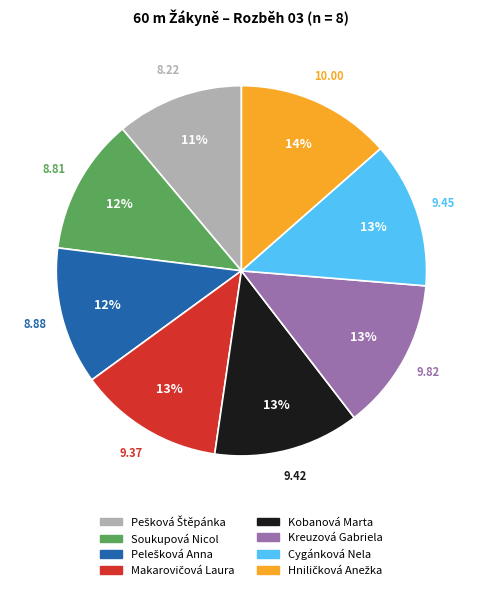

Does Kobanová Marta represent more than half of the total?

No